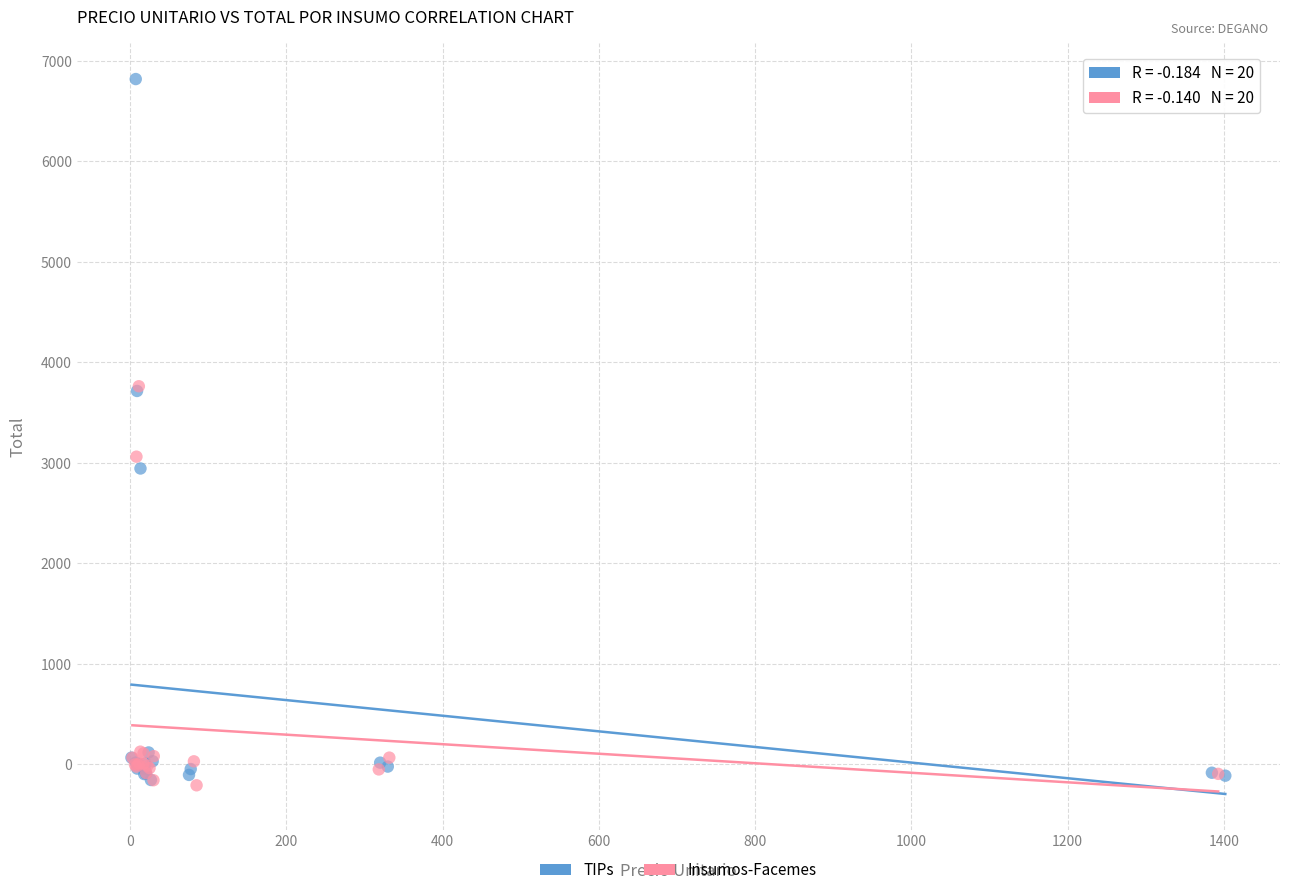

What are all the series names shown in the legend?

TIPs, Insumos-Facemes